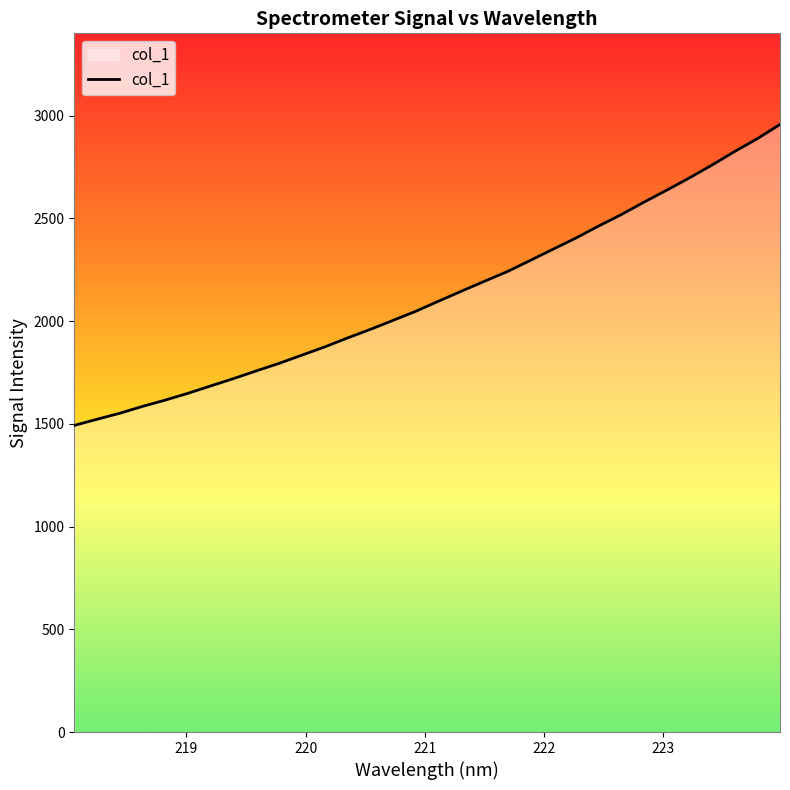

What is the difference between the maximum and minimum values?

1464.6